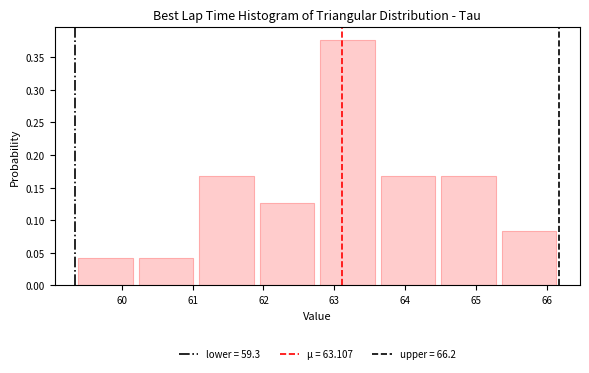

How tall is the bar that spans 65.3 to 66.2 on the x-axis? Neither the bar edges nor the heights are printed on the chart, so give them approximately, as read against the axes.

0.085